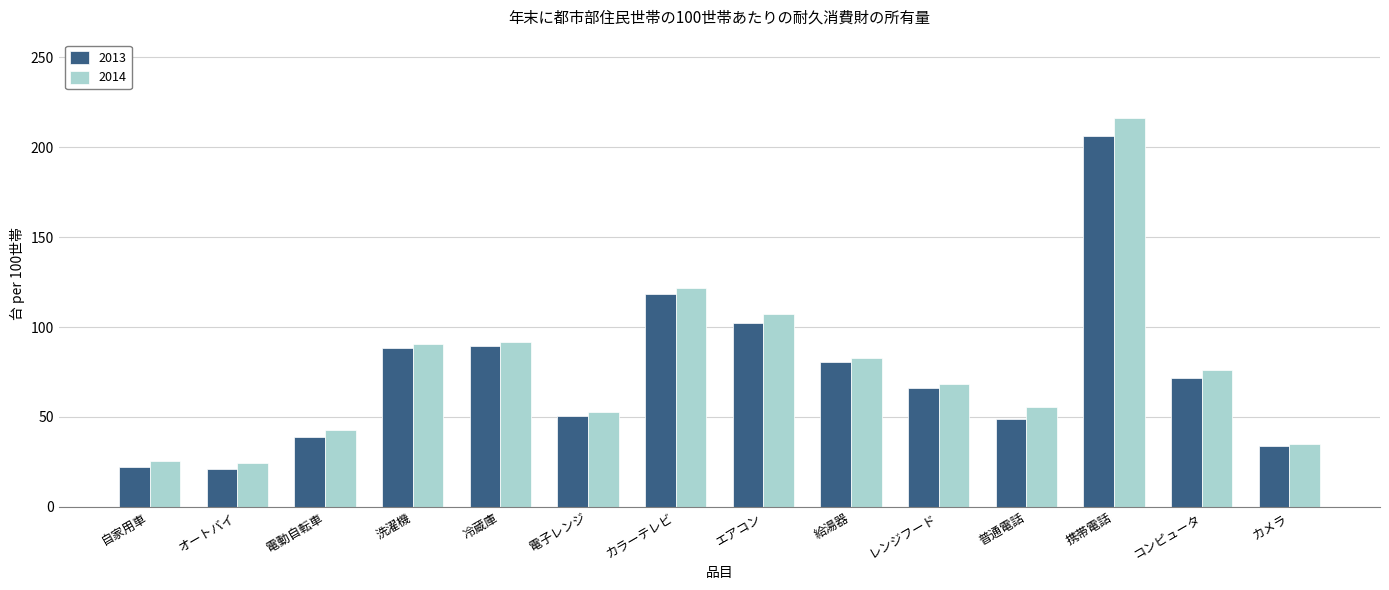

The 2013 series shows 38.0 at レンジフード. True or false?

False